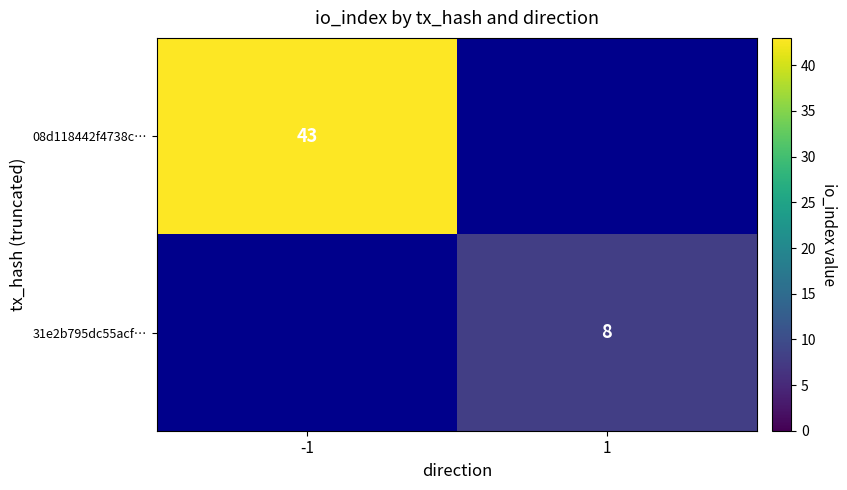

At which category is the sum across all series the highest?

-1